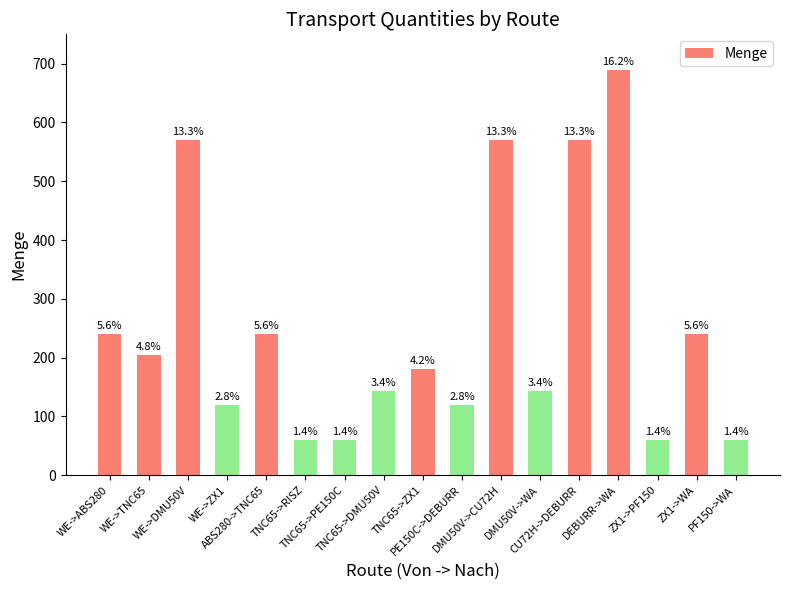

List the labels in order of value, smallest first.

TNC65->RISZ, TNC65->PE150C, ZX1->PF150, PF150->WA, WE->ZX1, PE150C->DEBURR, TNC65->DMU50V, DMU50V->WA, TNC65->ZX1, WE->TNC65, WE->ABS280, ABS280->TNC65, ZX1->WA, WE->DMU50V, DMU50V->CU72H, CU72H->DEBURR, DEBURR->WA